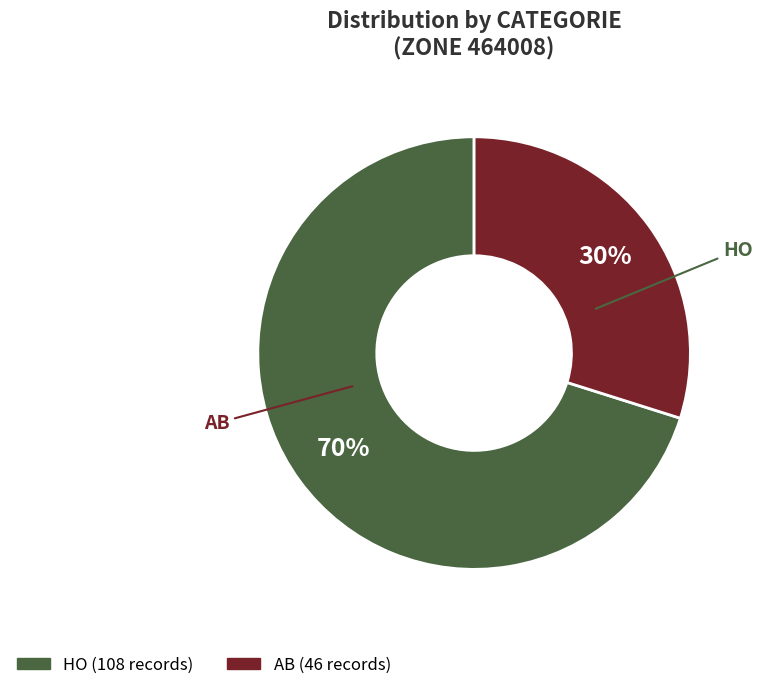

How many slices are in this pie chart?

2